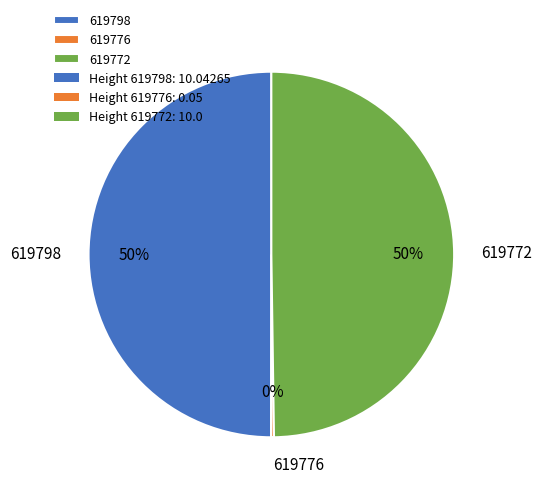

What is the ratio of the value at 619798 to the value at 619772?

1.0